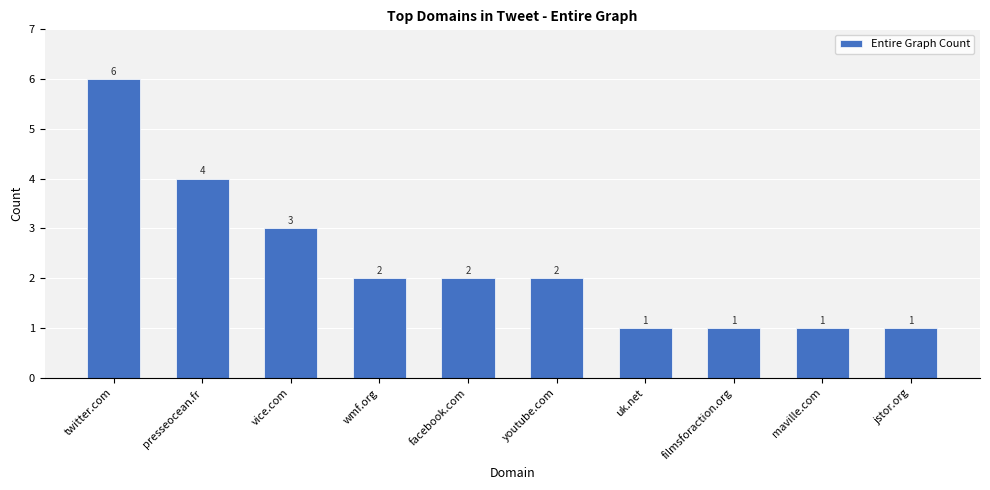

Reading left to right, what are all the values shown in this chart?

6	4	3	2	2	2	1	1	1	1